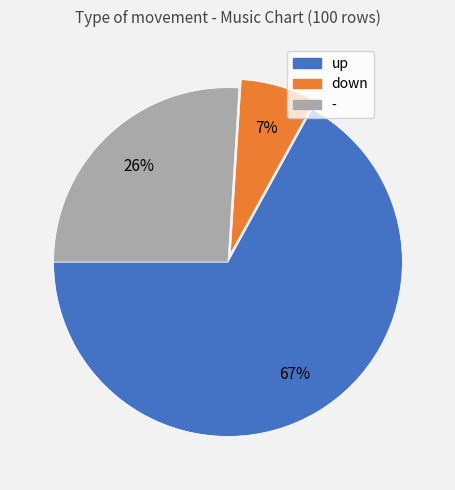

Combined, do up and - account for over 50%?

Yes